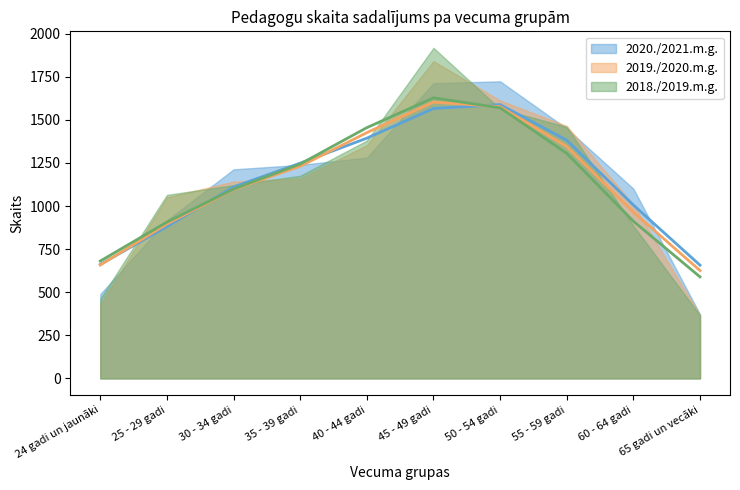

At which category does the chart reach its peak across all series?

45 - 49 gadi